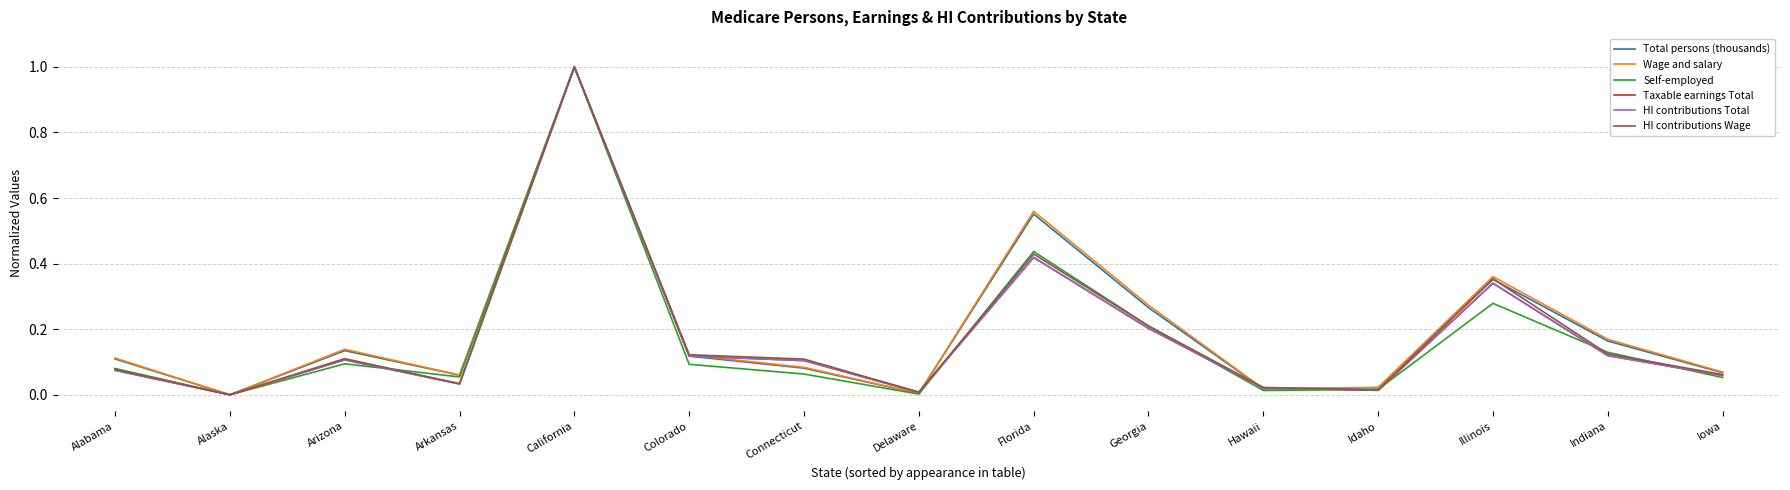

What position from the left is Alabama?

1